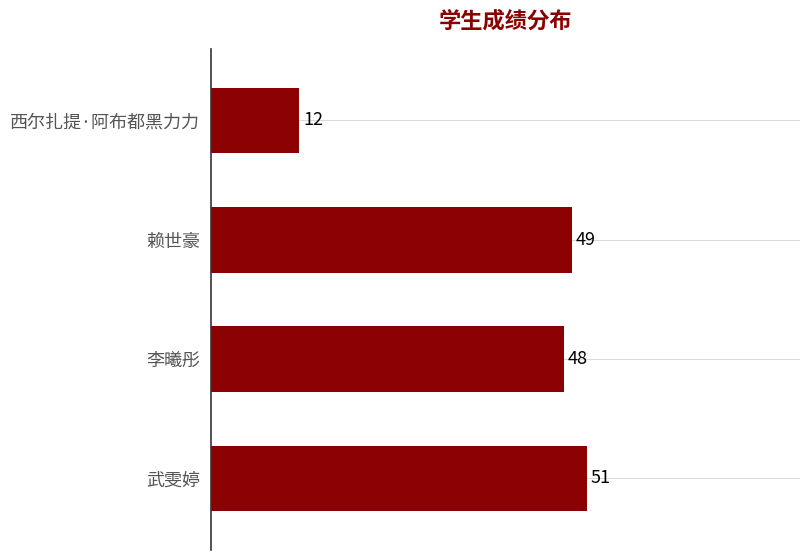

At which category does the chart reach its minimum across all series?

西尔扎提·阿布都黑力力